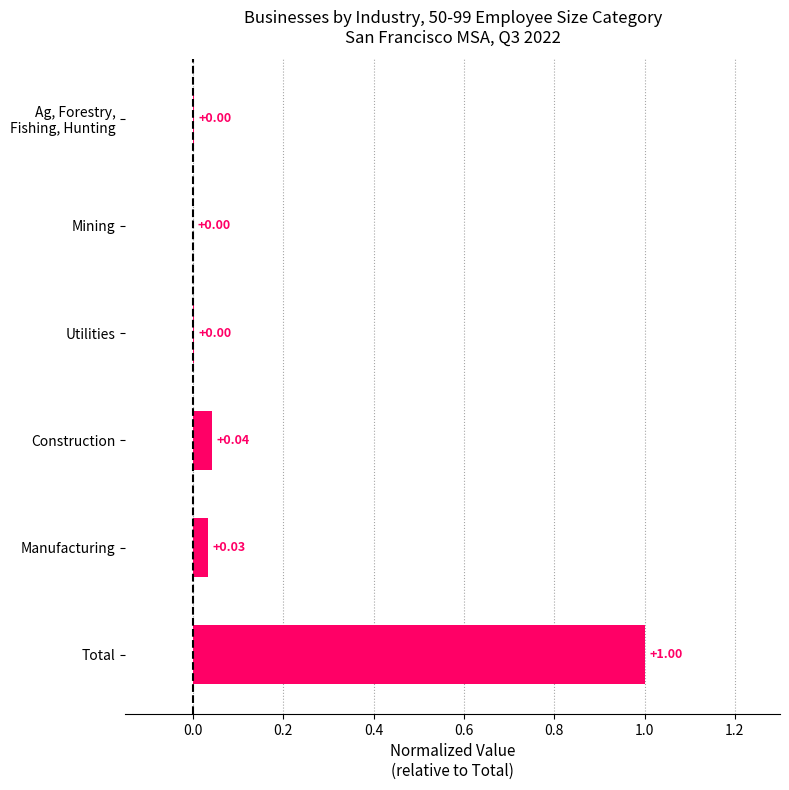

Which category has the highest value across all series?

Total